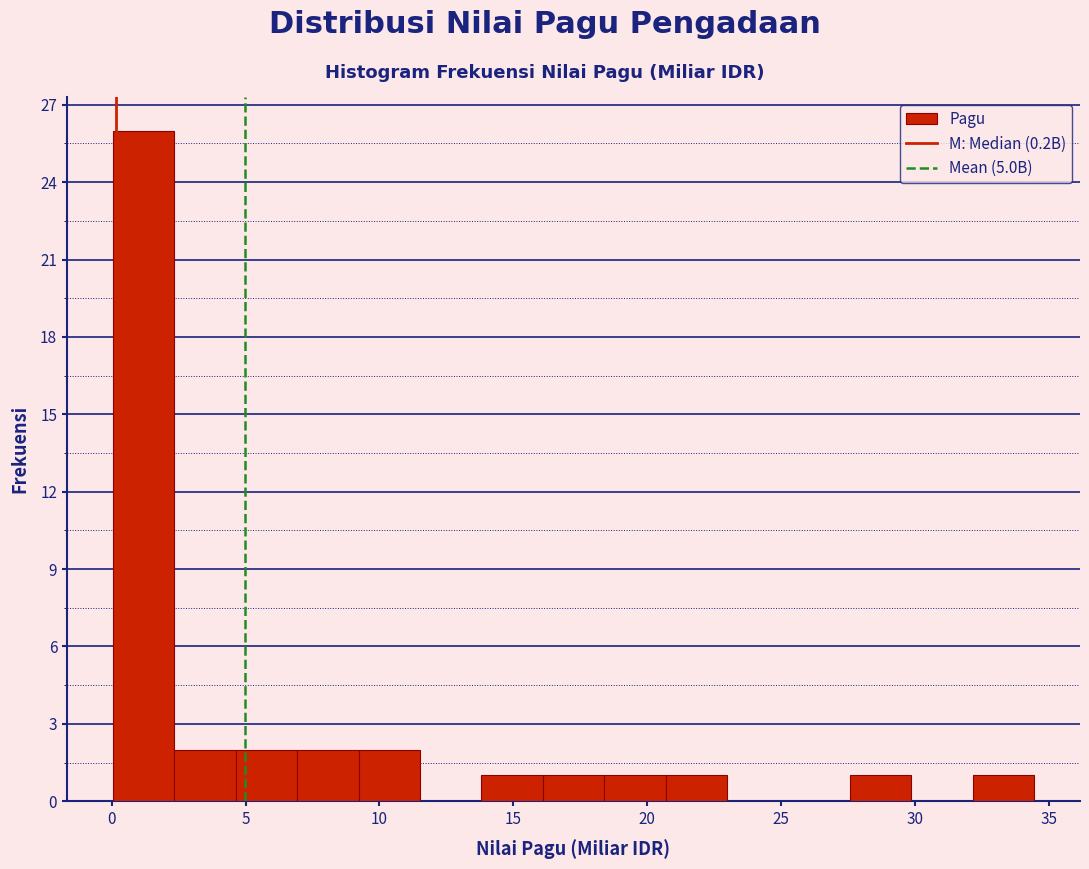

Over which range of the x-axis is the bar tallest?

0.0 to 2.5